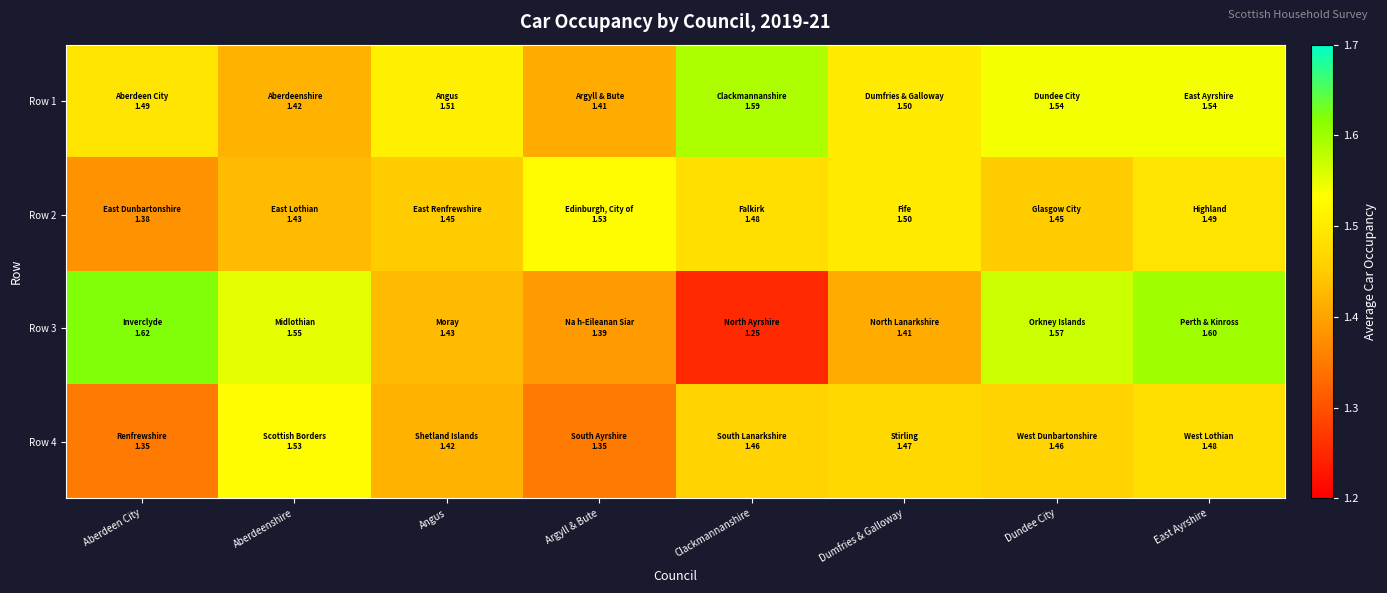

Reading right to left, list all the values displayed in this chart.

Row 1: East Ayrshire=1.5	Dundee City=1.5	Dumfries & Galloway=1.5	Clackmannanshire=1.6	Argyll & Bute=1.4	Angus=1.5	Aberdeenshire=1.4	Aberdeen City=1.5
Row 2: East Ayrshire=1.5	Dundee City=1.4	Dumfries & Galloway=1.5	Clackmannanshire=1.5	Argyll & Bute=1.5	Angus=1.4	Aberdeenshire=1.4	Aberdeen City=1.4
Row 3: East Ayrshire=1.6	Dundee City=1.6	Dumfries & Galloway=1.4	Clackmannanshire=1.2	Argyll & Bute=1.4	Angus=1.4	Aberdeenshire=1.6	Aberdeen City=1.6
Row 4: East Ayrshire=1.5	Dundee City=1.5	Dumfries & Galloway=1.5	Clackmannanshire=1.5	Argyll & Bute=1.4	Angus=1.4	Aberdeenshire=1.5	Aberdeen City=1.4